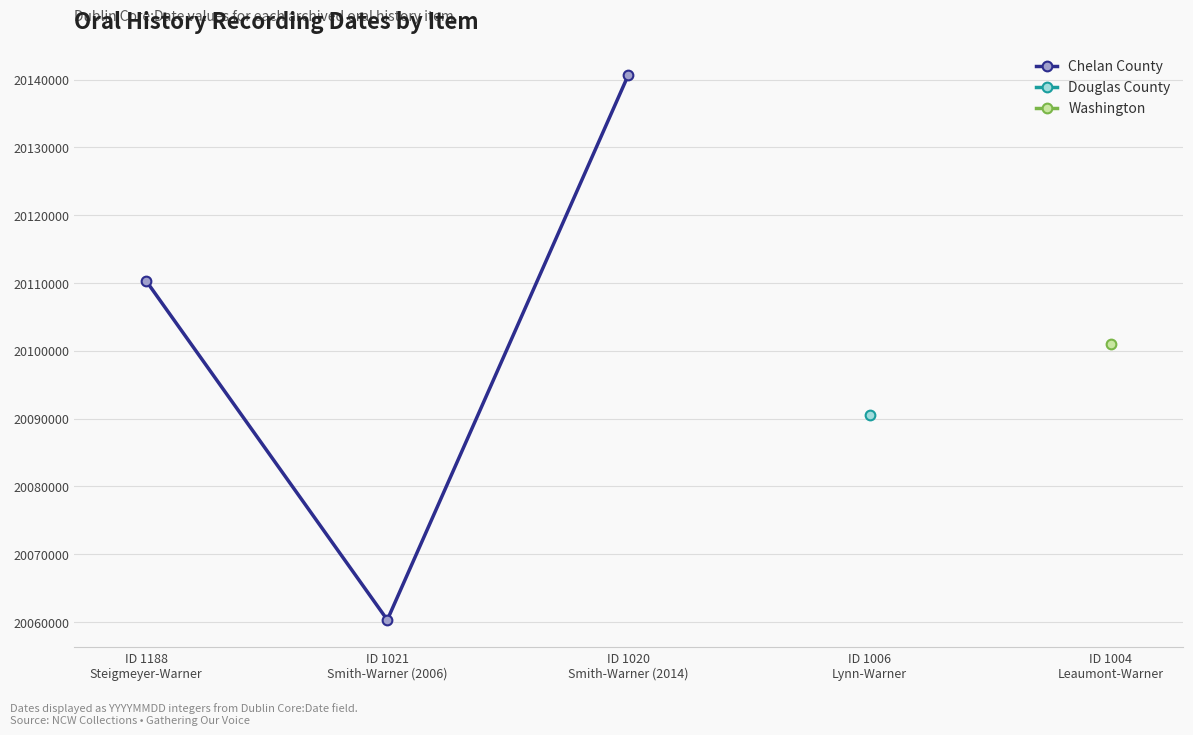

What is the value of the 1st point from the left?

20110302